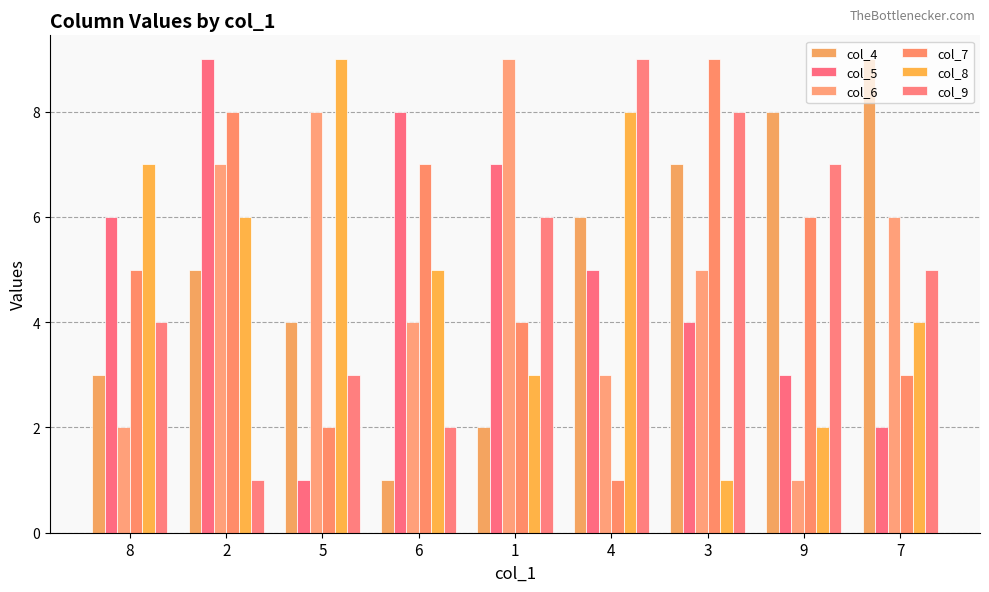

Between 5 and 6, which series saw the biggest shift?

col_5